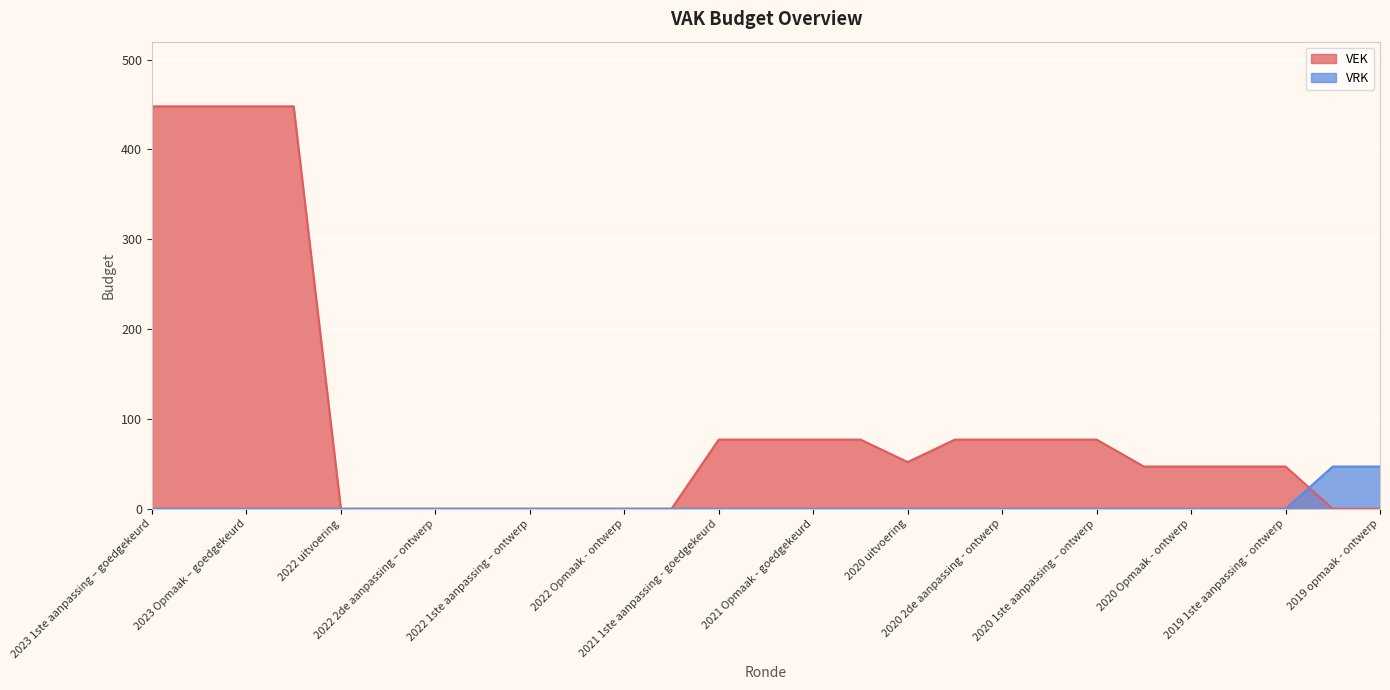

What position from the right is 2022 2de aanpassing – ontwerp?

21